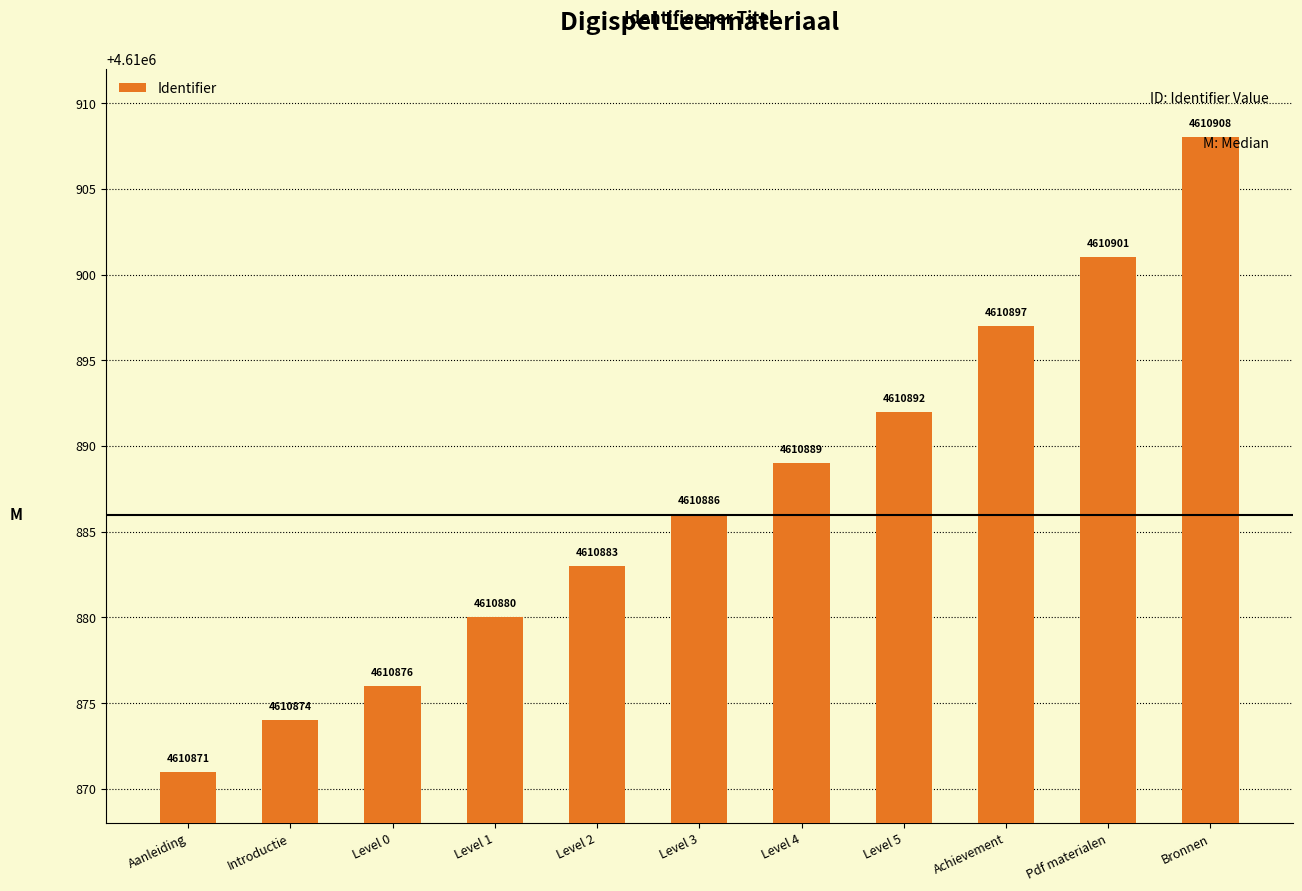

Reading left to right, what are all the values shown in this chart?

4610871	4610874	4610876	4610880	4610883	4610886	4610889	4610892	4610897	4610901	4610908